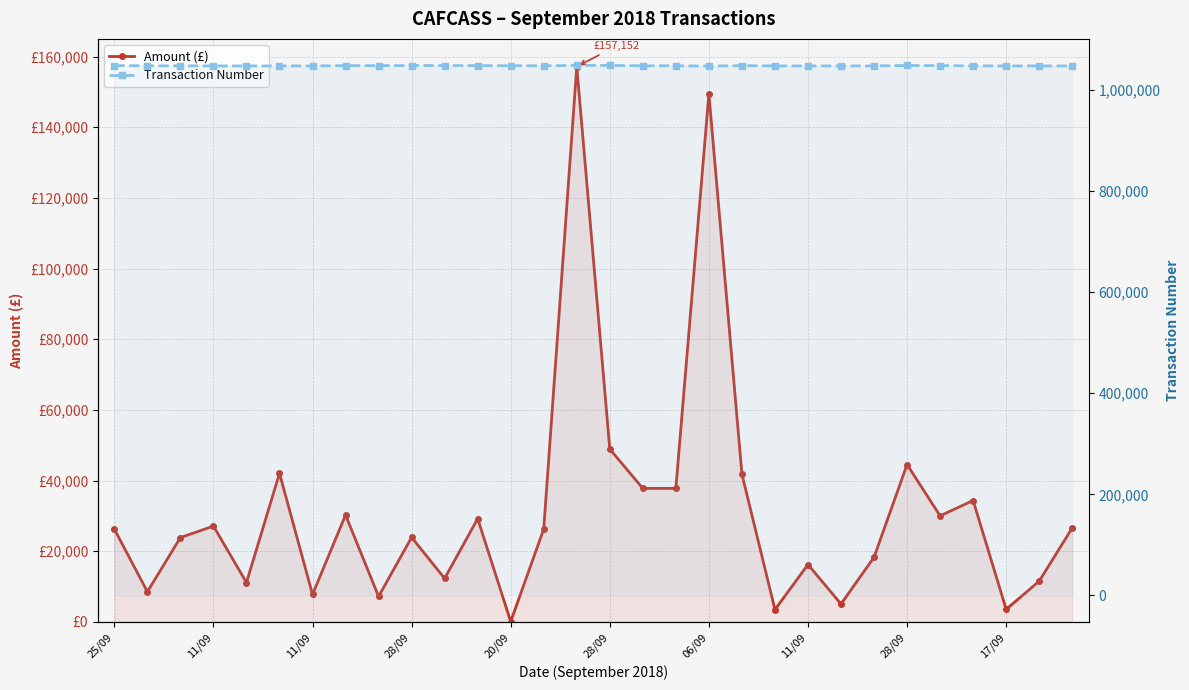

What are all the series names shown in the legend?

Amount (£), Transaction Number